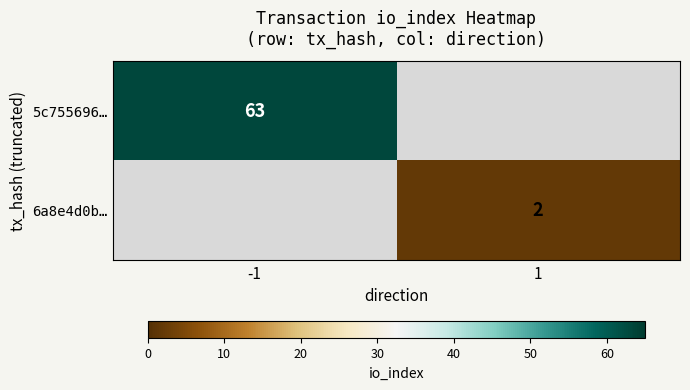

The 5c755696… series shows 107 at -1. True or false?

False